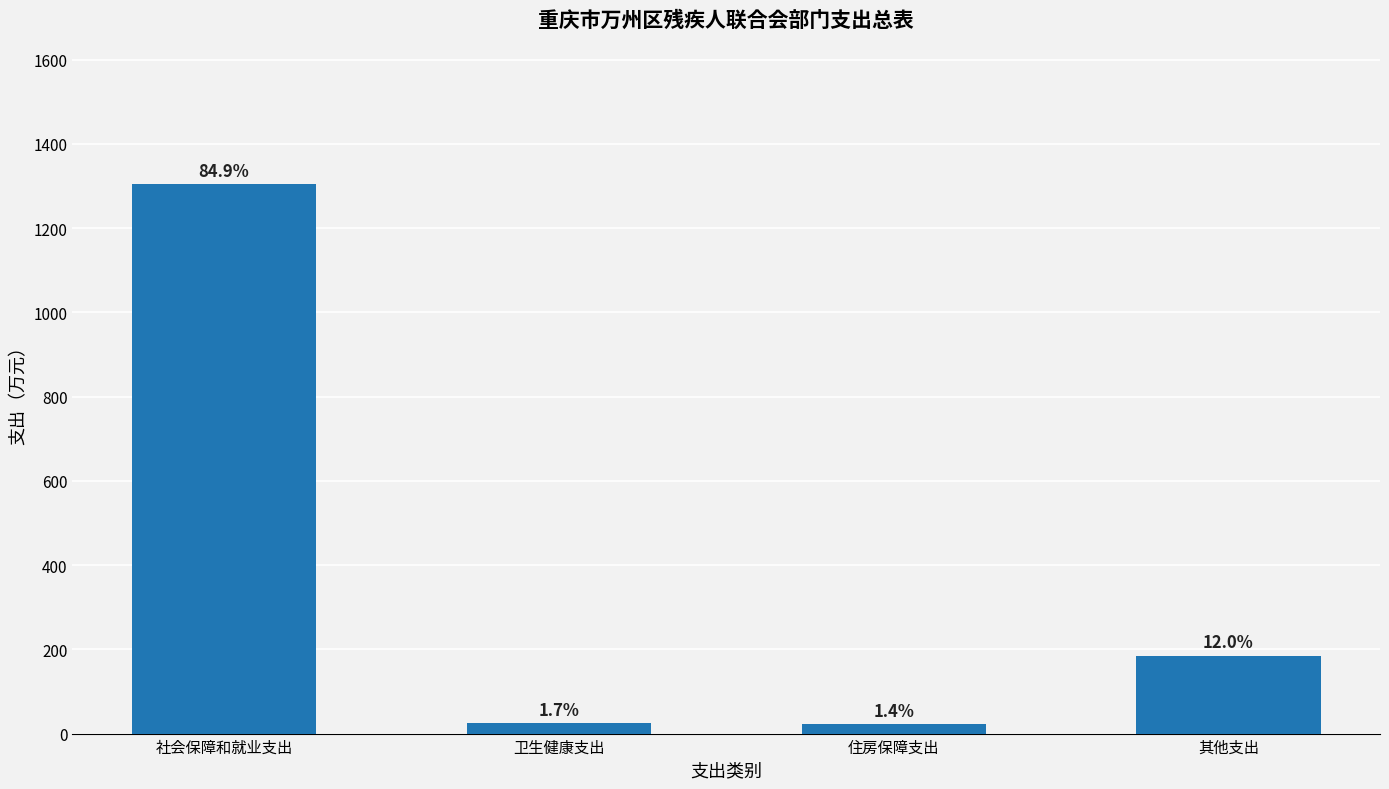

At which label is the value closest to 663?

其他支出